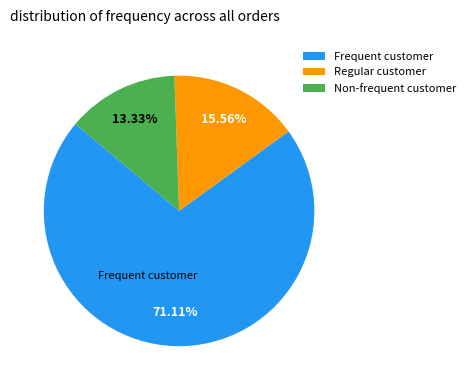

What is the majority slice?

Frequent customer